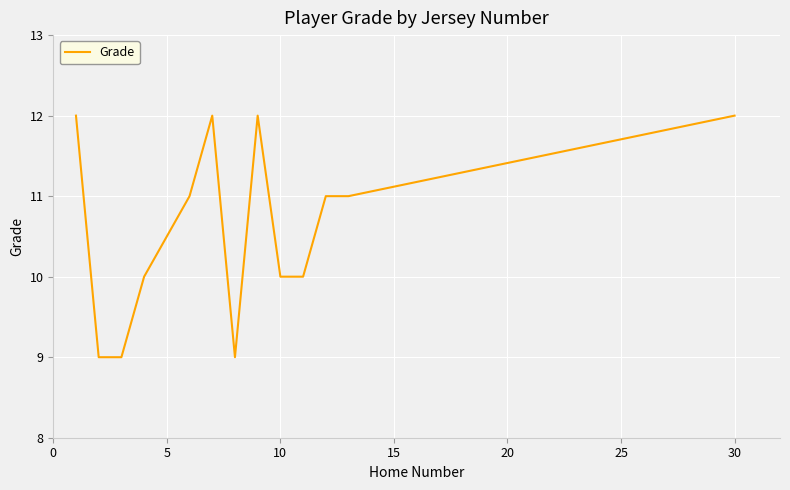

What is the difference between the maximum and minimum values?

3